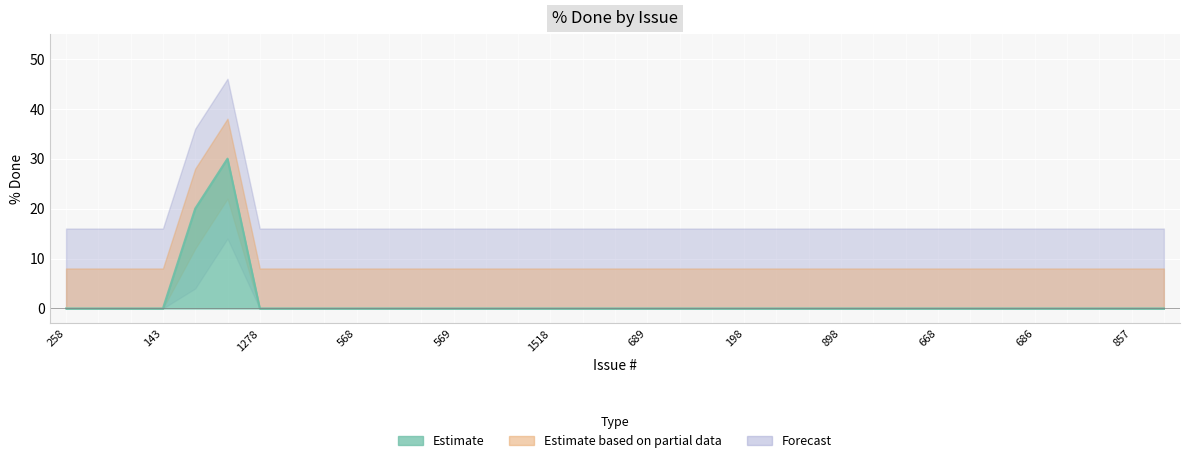

True or false: the data shows 15 at 243.

False